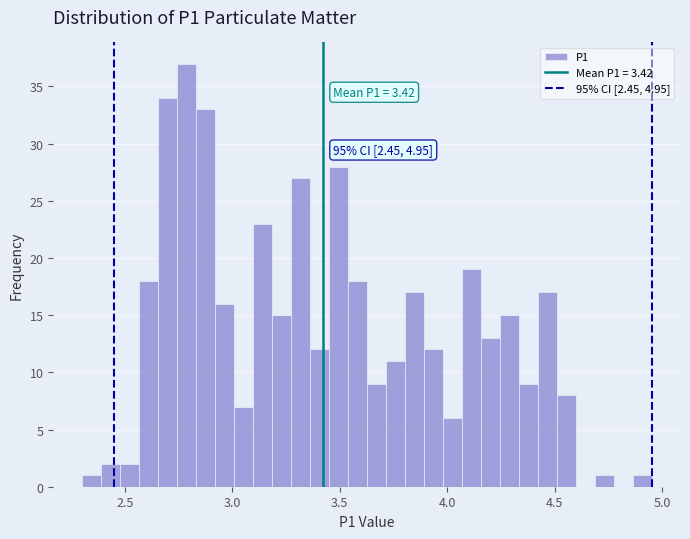

Around what value on the x-axis is the tallest bar? Give the approximate position of its centre, as read against the axis.

2.80